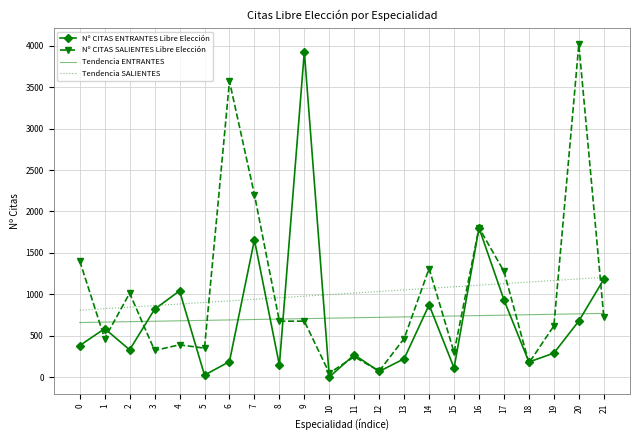

What is the spread (max minus min) of values at 13?

831.3